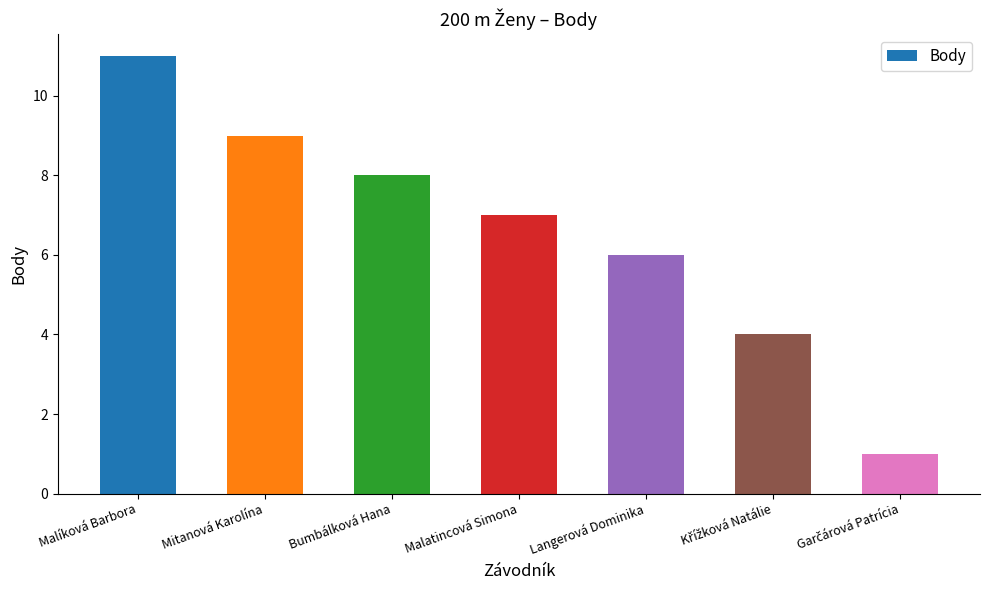

How many data points does each series have?

7